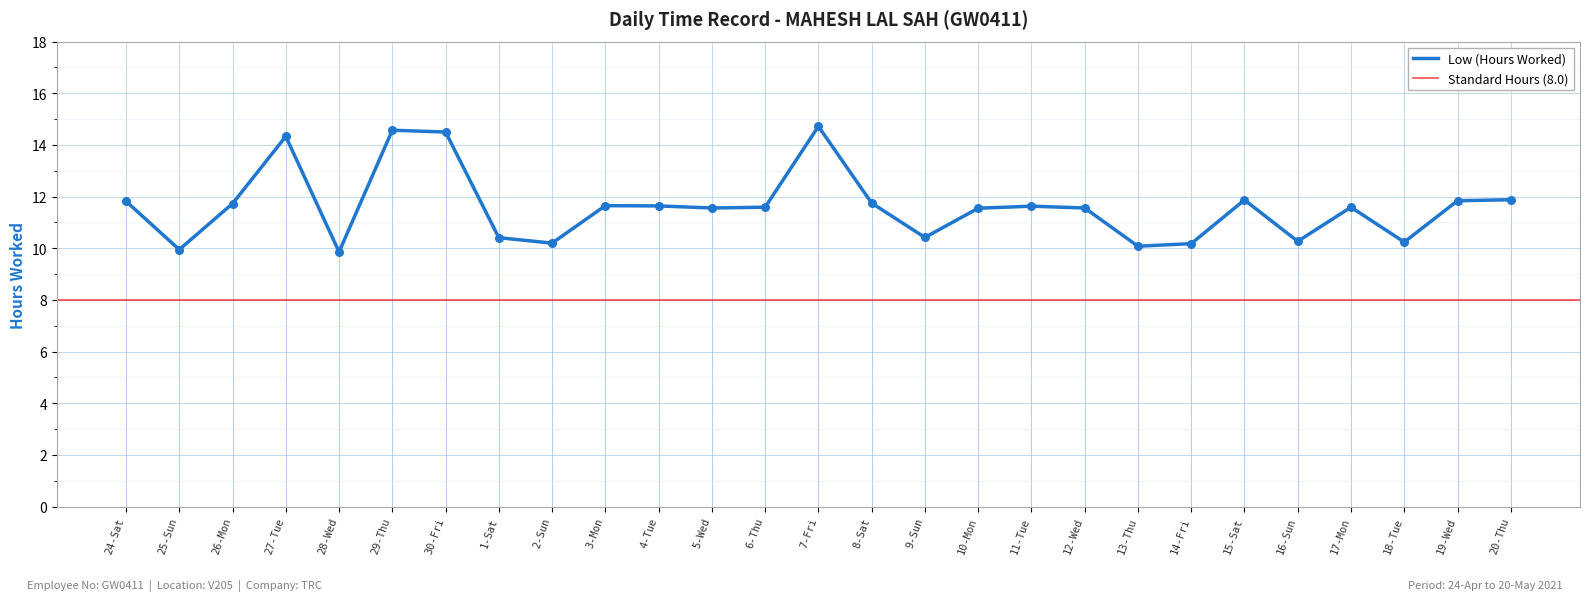

What is the ratio of the value at 14-Fri to the value at 18-Tue?

1.0